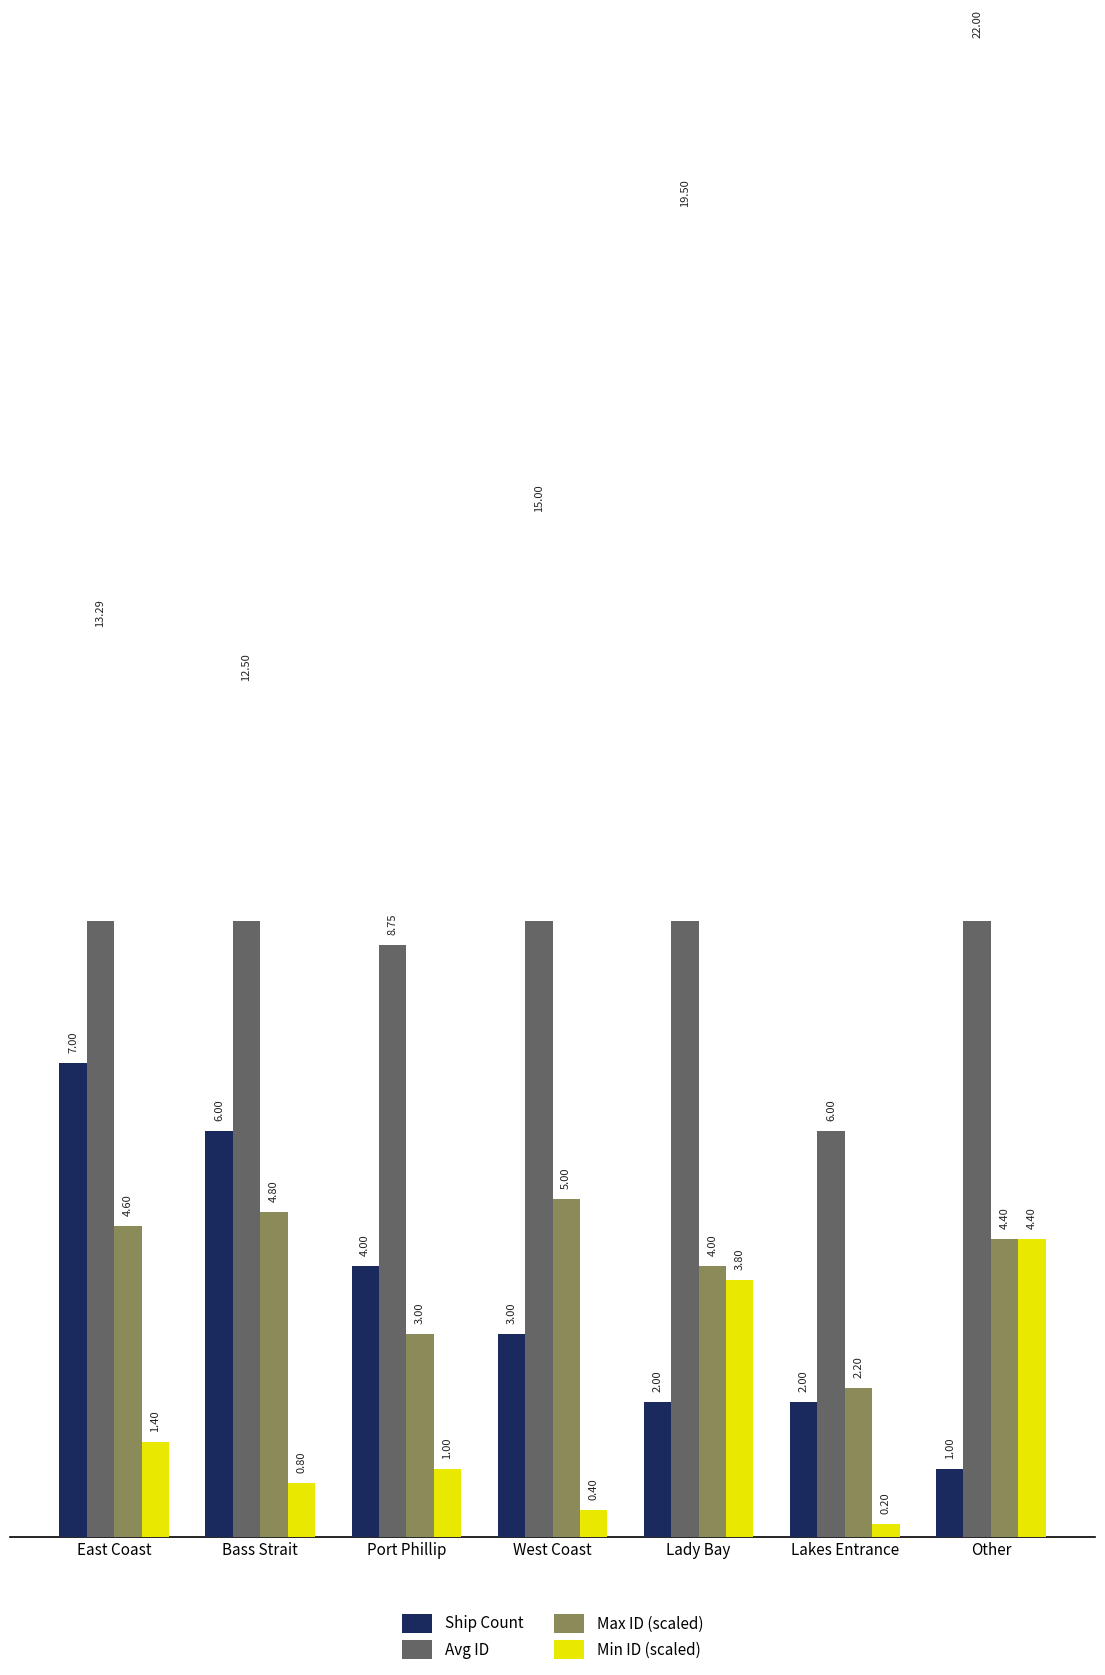

At how many categories does at least one series exceed 19?

2